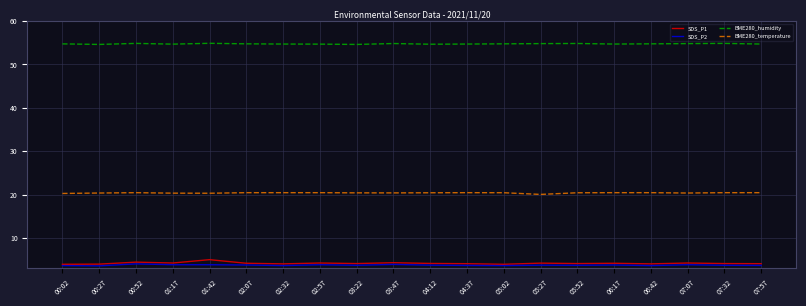

What is the spread (max minus min) of values at 05:52?

51.1